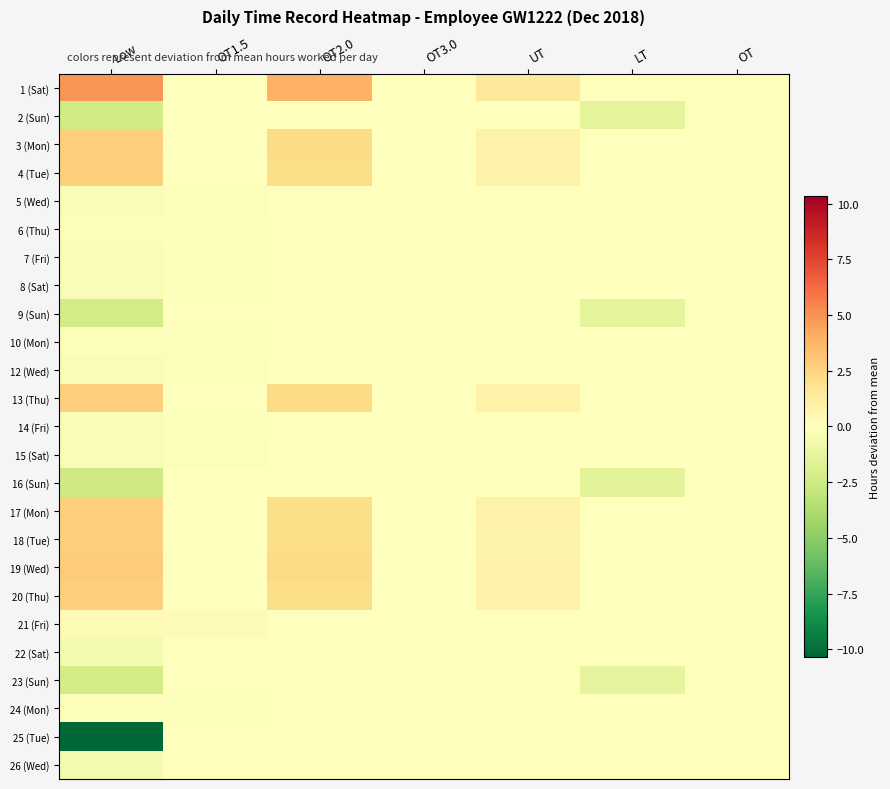

Reading right to left, extract all data points from this chart.

1 (Sat): OT=0.0	LT=0.0	UT=1.5	OT3.0=0.0	OT2.0=3.9	OT1.5=0.0	Low=4.9
2 (Sun): OT=0.0	LT=-1.4	UT=0.0	OT3.0=0.0	OT2.0=0.0	OT1.5=0.0	Low=-2.4
3 (Mon): OT=0.0	LT=0.0	UT=0.8	OT3.0=0.0	OT2.0=2.3	OT1.5=0.0	Low=2.8
4 (Tue): OT=0.0	LT=0.0	UT=0.8	OT3.0=0.0	OT2.0=2.2	OT1.5=0.0	Low=2.7
5 (Wed): OT=0.0	LT=0.0	UT=0.0	OT3.0=-0.1	OT2.0=0.0	OT1.5=-0.2	Low=-0.3
6 (Thu): OT=0.0	LT=0.0	UT=0.0	OT3.0=-0.0	OT2.0=0.0	OT1.5=-0.1	Low=-0.2
7 (Fri): OT=0.0	LT=0.0	UT=0.0	OT3.0=-0.0	OT2.0=0.0	OT1.5=-0.1	Low=-0.2
8 (Sat): OT=0.0	LT=0.0	UT=0.0	OT3.0=-0.1	OT2.0=0.0	OT1.5=-0.1	Low=-0.3
9 (Sun): OT=0.0	LT=-1.4	UT=0.0	OT3.0=0.0	OT2.0=0.0	OT1.5=0.0	Low=-2.3
10 (Mon): OT=0.0	LT=0.0	UT=0.0	OT3.0=-0.0	OT2.0=0.0	OT1.5=-0.1	Low=-0.2
12 (Wed): OT=0.0	LT=0.0	UT=0.0	OT3.0=-0.1	OT2.0=0.0	OT1.5=-0.2	Low=-0.4
13 (Thu): OT=0.0	LT=0.0	UT=0.8	OT3.0=0.0	OT2.0=2.2	OT1.5=0.0	Low=2.8
14 (Fri): OT=0.0	LT=0.0	UT=0.0	OT3.0=-0.1	OT2.0=0.0	OT1.5=-0.2	Low=-0.3
15 (Sat): OT=0.0	LT=0.0	UT=0.0	OT3.0=-0.1	OT2.0=0.0	OT1.5=-0.2	Low=-0.3
16 (Sun): OT=0.0	LT=-1.5	UT=0.0	OT3.0=0.0	OT2.0=0.0	OT1.5=0.0	Low=-2.4
17 (Mon): OT=0.0	LT=0.0	UT=0.8	OT3.0=0.0	OT2.0=2.2	OT1.5=0.0	Low=2.7
18 (Tue): OT=0.0	LT=0.0	UT=0.8	OT3.0=0.0	OT2.0=2.1	OT1.5=0.0	Low=2.7
19 (Wed): OT=0.0	LT=0.0	UT=0.9	OT3.0=0.0	OT2.0=2.3	OT1.5=0.0	Low=2.8
20 (Thu): OT=0.0	LT=0.0	UT=0.8	OT3.0=0.0	OT2.0=2.2	OT1.5=0.0	Low=2.7
21 (Fri): OT=0.0	LT=0.0	UT=0.0	OT3.0=0.1	OT2.0=0.0	OT1.5=0.2	Low=0.4
22 (Sat): OT=0.0	LT=0.0	UT=0.0	OT3.0=0.0	OT2.0=0.0	OT1.5=0.0	Low=-0.6
23 (Sun): OT=0.0	LT=-1.3	UT=0.0	OT3.0=0.0	OT2.0=0.0	OT1.5=0.0	Low=-2.2
24 (Mon): OT=0.0	LT=0.0	UT=0.0	OT3.0=-0.0	OT2.0=0.0	OT1.5=-0.1	Low=-0.2
25 (Tue): OT=0.0	LT=0.0	UT=0.0	OT3.0=0.0	OT2.0=0.0	OT1.5=0.0	Low=-11.5
26 (Wed): OT=0.0	LT=0.0	UT=0.0	OT3.0=0.0	OT2.0=0.0	OT1.5=0.0	Low=-0.6